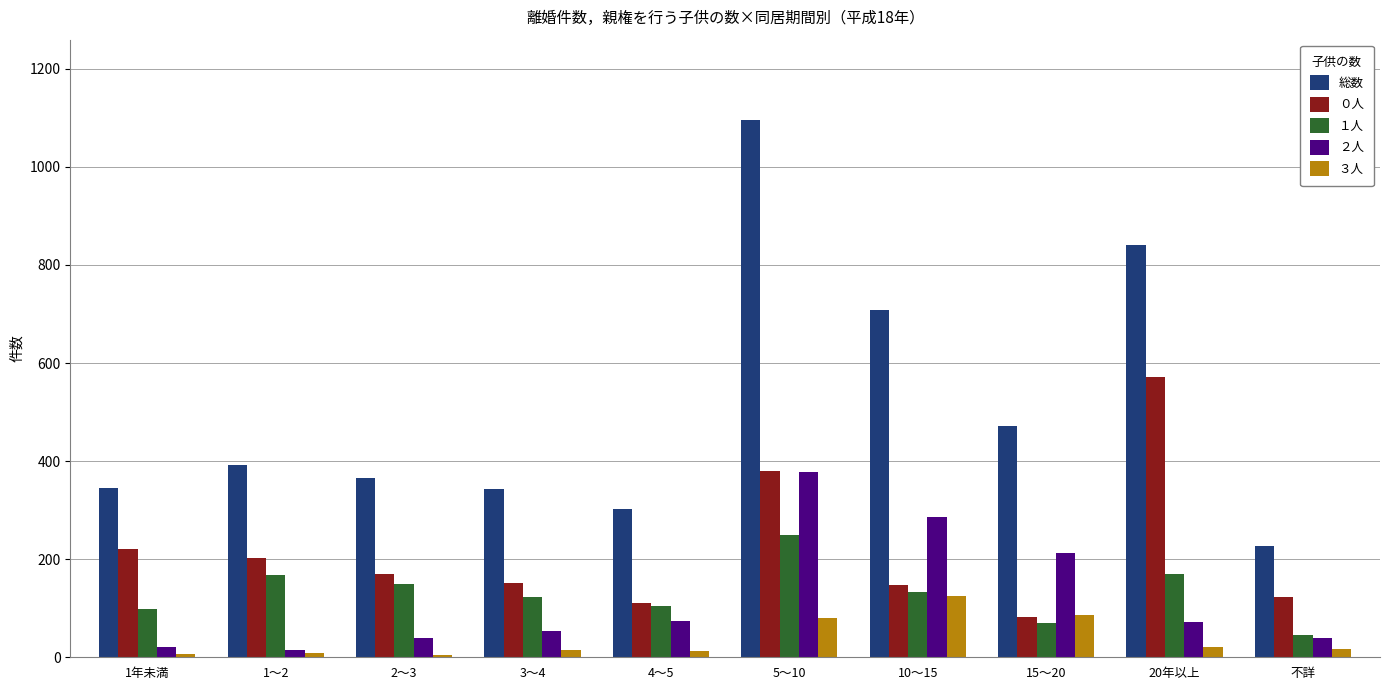

The value of ２人 at 15～20 is 212. True or false?

True